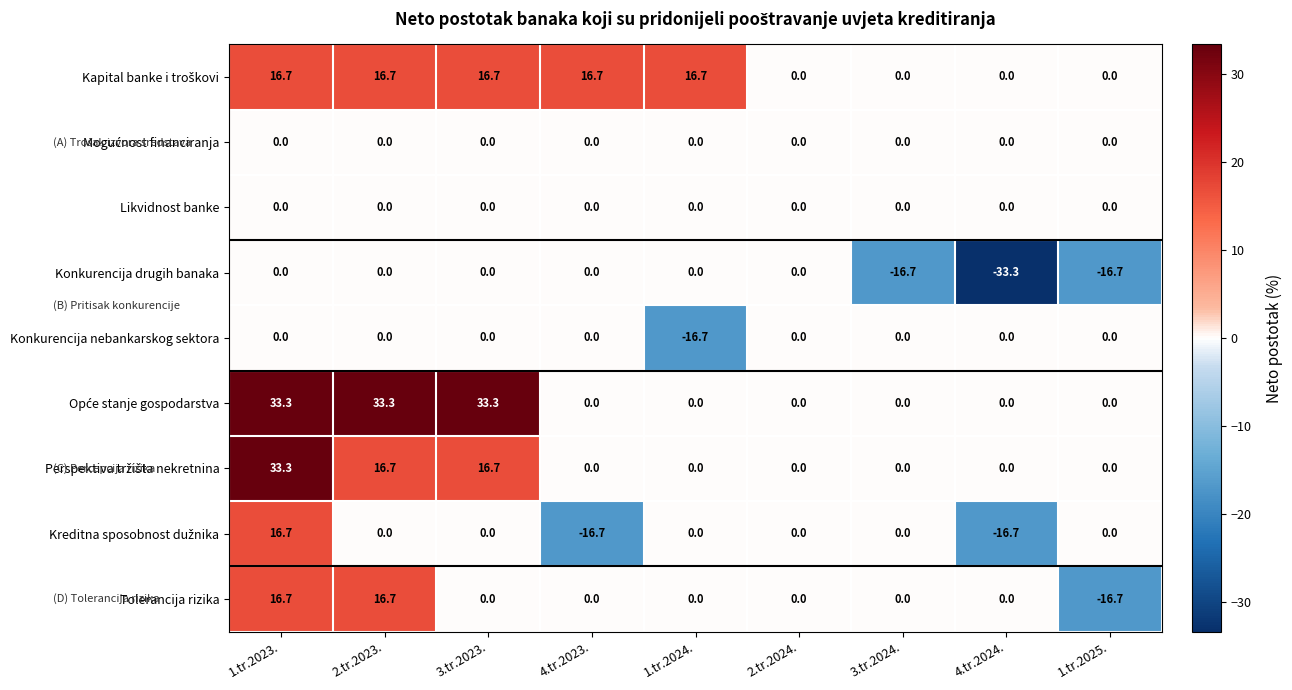

True or false: Konkurencija nebankarskog sektora has a value of 11.2 at 4.tr.2024..

False